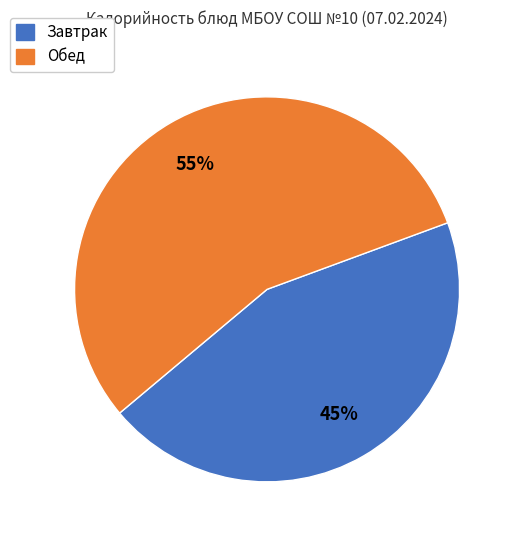

To the nearest percent, what is the average slice percentage?

50%